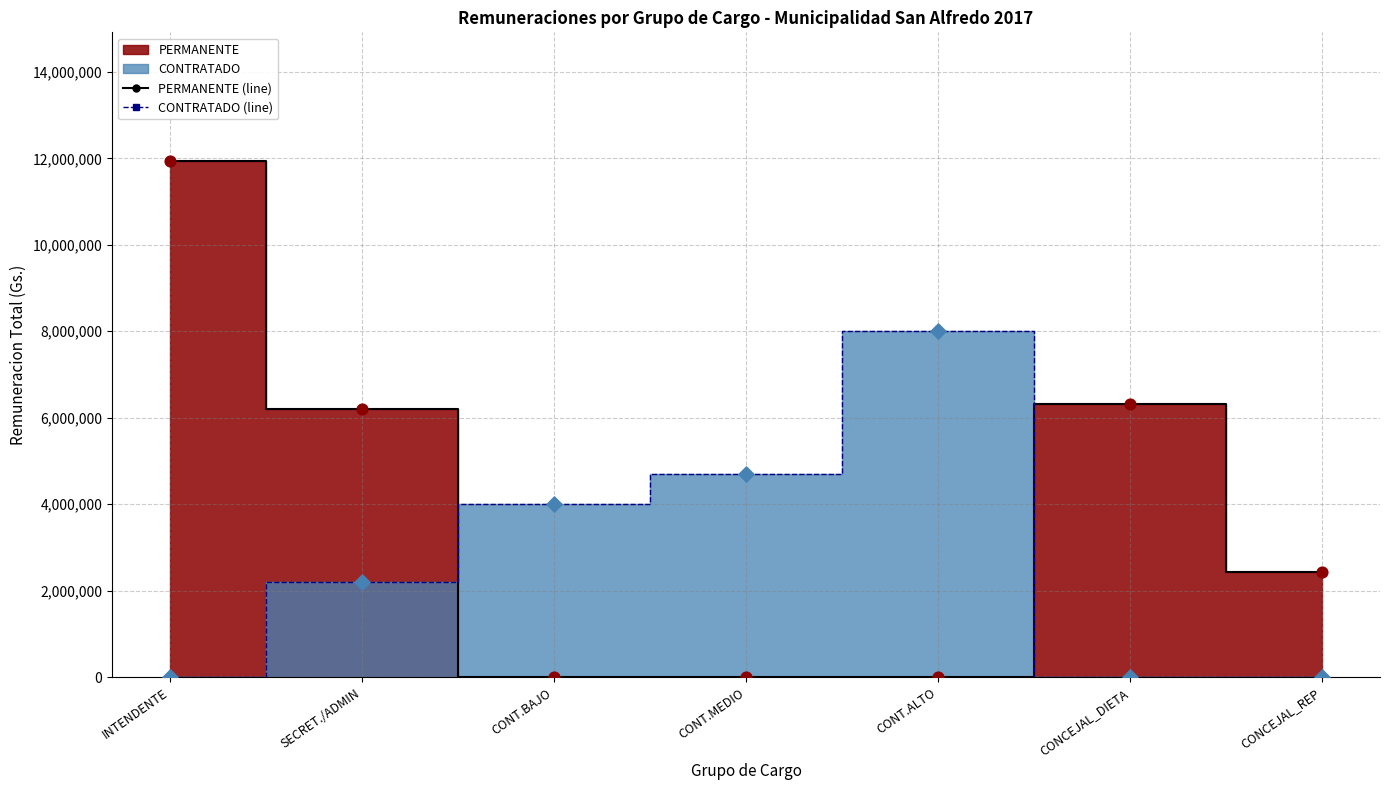

What is the total value across all series at CONCEJAL_REP?

2439800